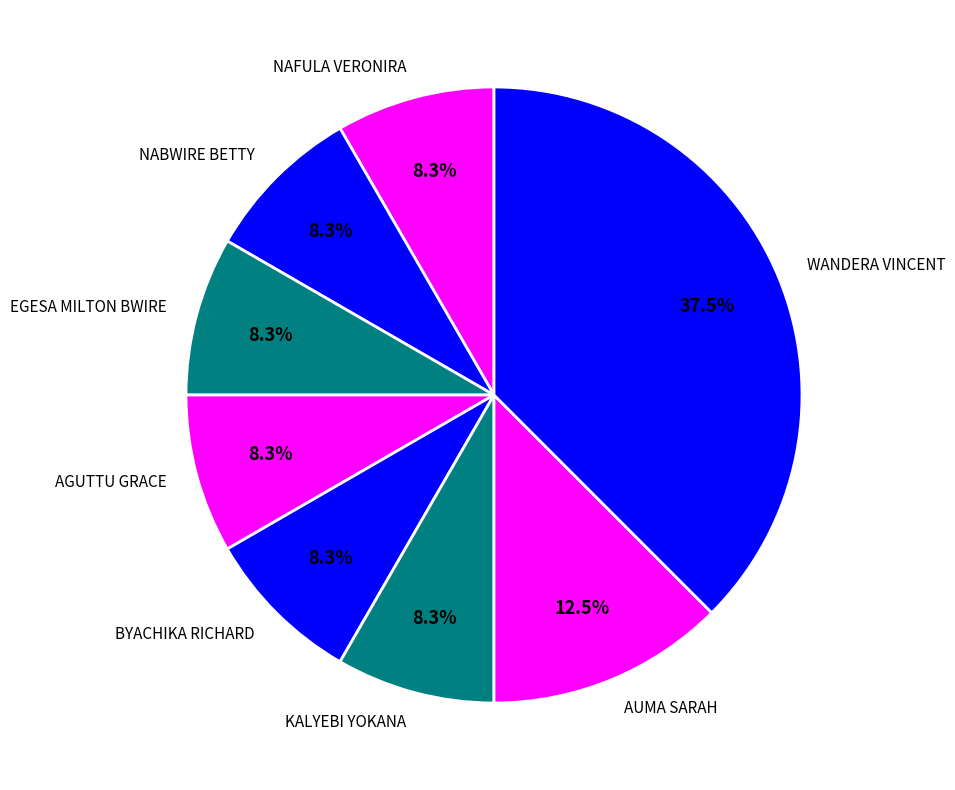

To the nearest percent, what is the average slice percentage?

12%